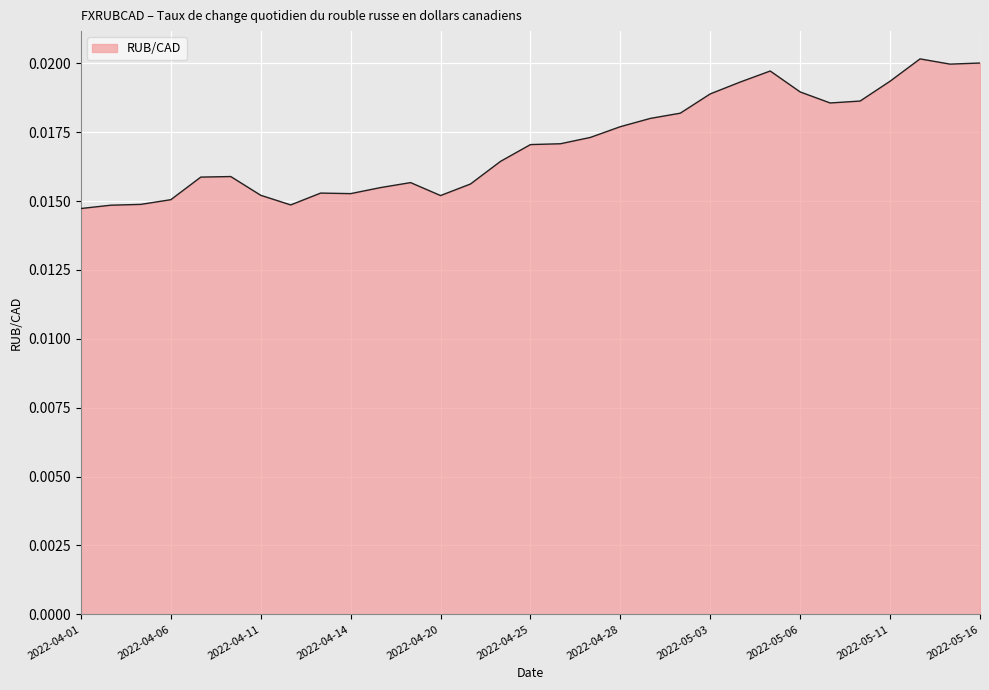

How many categories are shown in the chart?

31